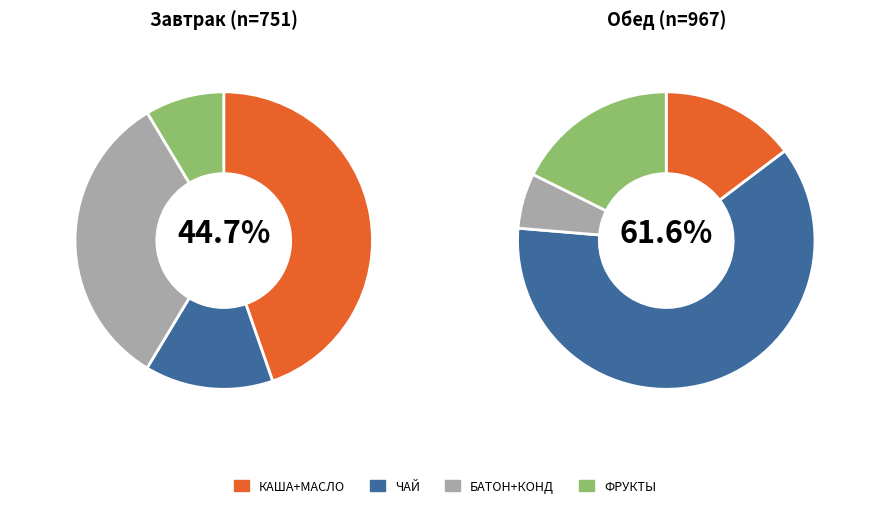

Does ЧАЙ С МОЛОКОМ represent more than half of the total?

No